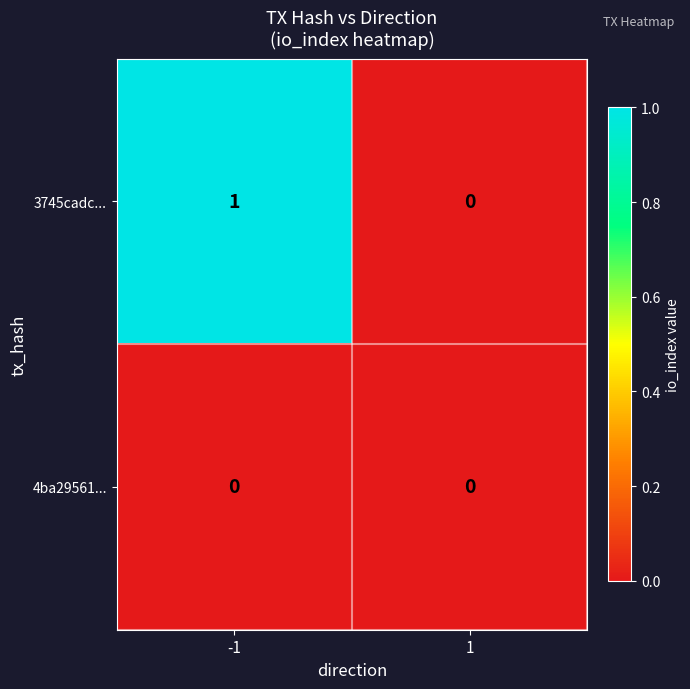

Rank the series by their average value, from highest to lowest.

3745cadc..., 4ba29561...